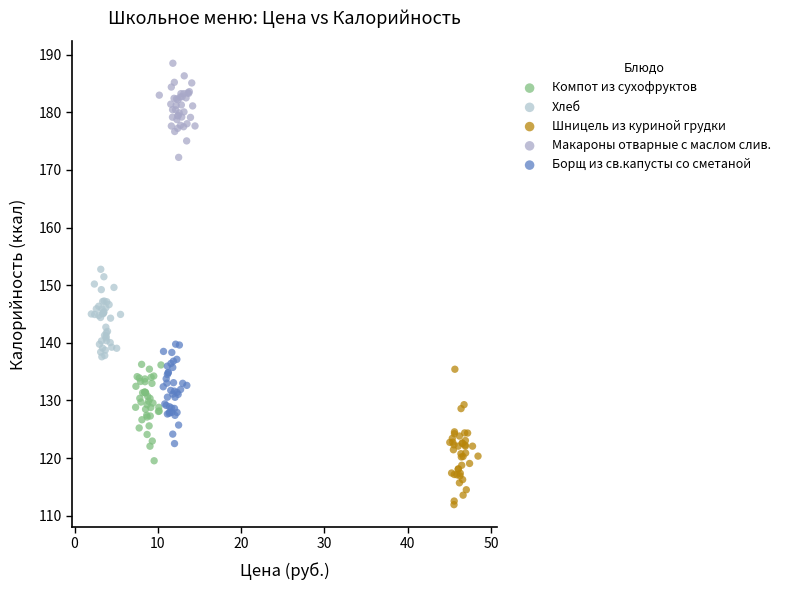

Which series contains the lowest Y value?

Шницель из куриной грудки